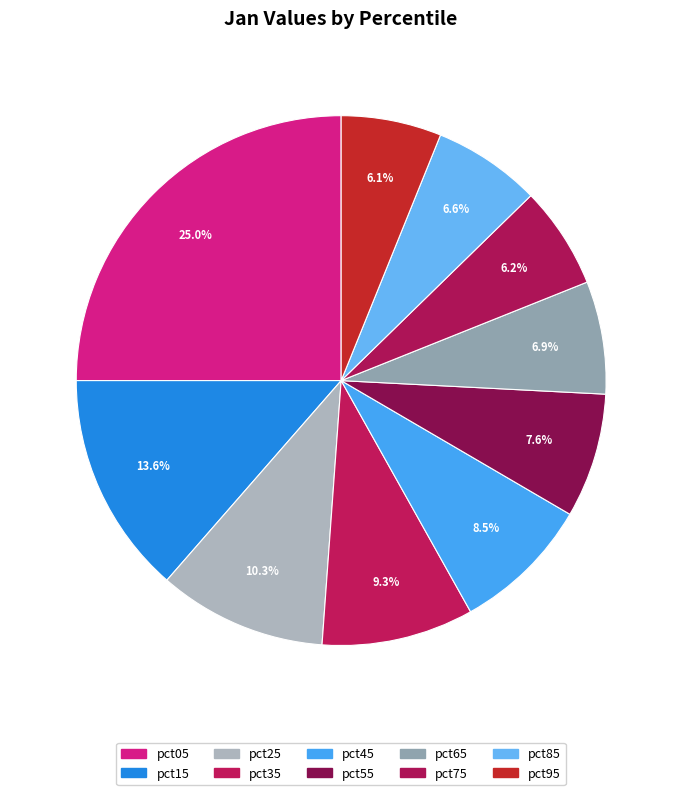

To the nearest percent, what is the average slice percentage?

10%